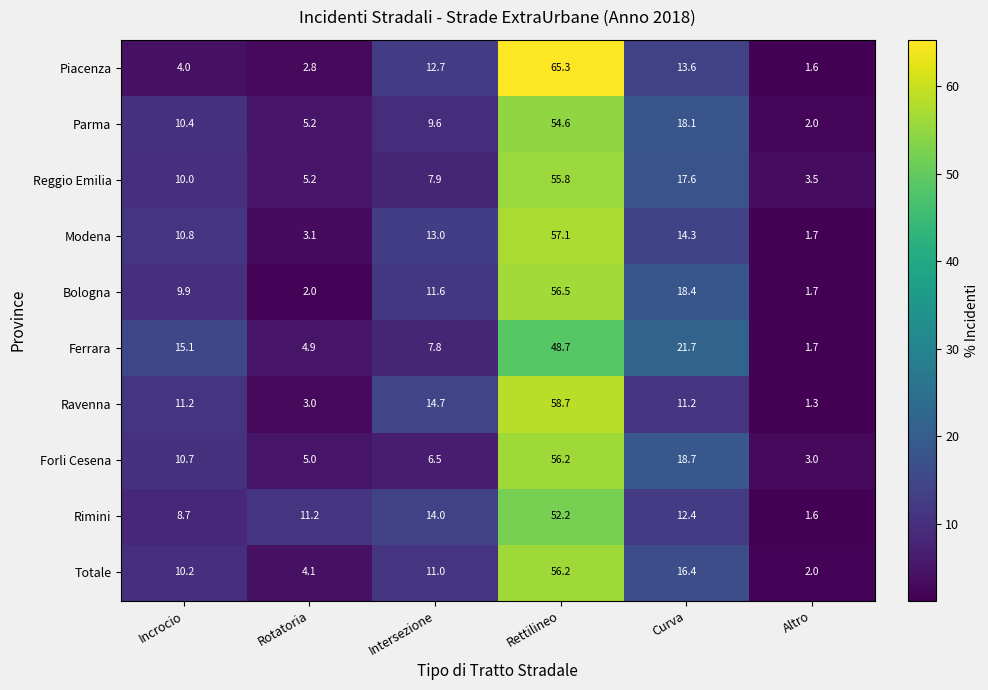

The value of Piacenza at Intersezione is 8.9. True or false?

False